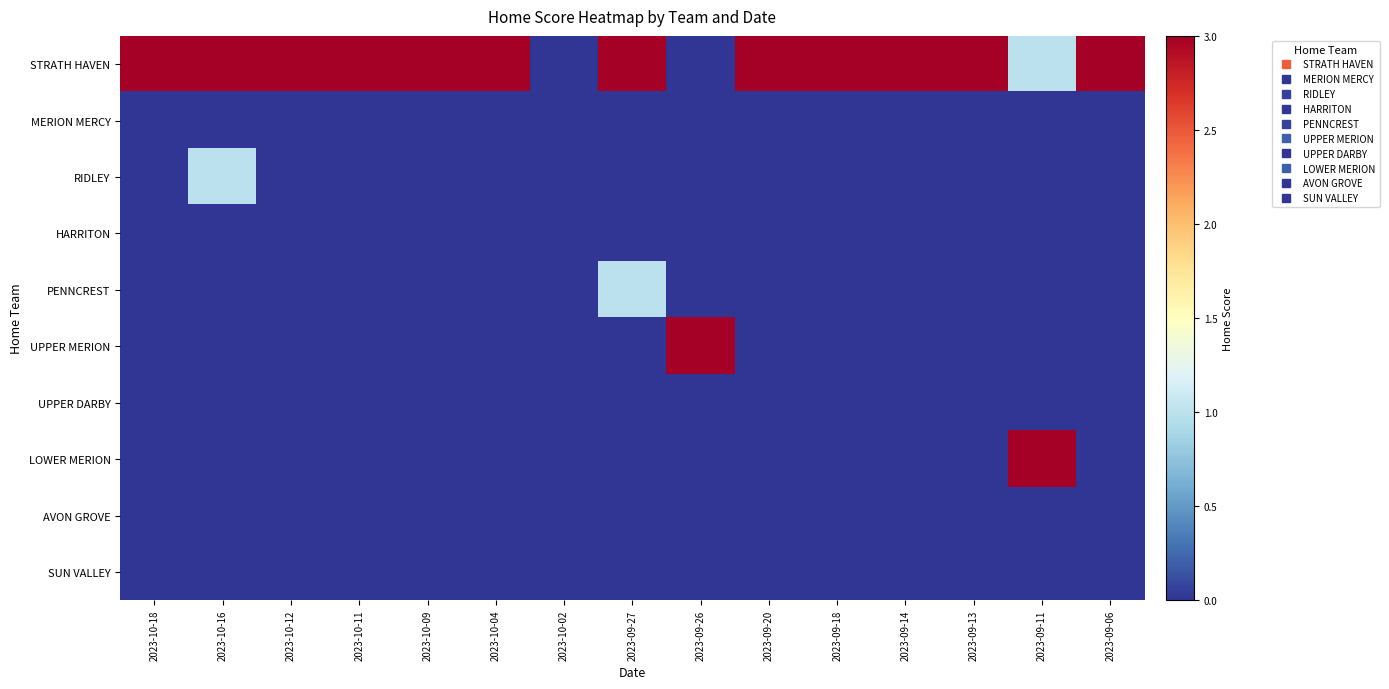

Reading left to right, list all the values displayed in this chart.

STRATH HAVEN: 2023-10-18=3	2023-10-16=3	2023-10-12=3	2023-10-11=3	2023-10-09=3	2023-10-04=3	2023-10-02=0	2023-09-27=3	2023-09-26=0	2023-09-20=3	2023-09-18=3	2023-09-14=3	2023-09-13=3	2023-09-11=1	2023-09-06=3
MERION MERCY: 2023-10-18=0	2023-10-16=0	2023-10-12=0	2023-10-11=0	2023-10-09=0	2023-10-04=0	2023-10-02=0	2023-09-27=0	2023-09-26=0	2023-09-20=0	2023-09-18=0	2023-09-14=0	2023-09-13=0	2023-09-11=0	2023-09-06=0
RIDLEY: 2023-10-18=0	2023-10-16=1	2023-10-12=0	2023-10-11=0	2023-10-09=0	2023-10-04=0	2023-10-02=0	2023-09-27=0	2023-09-26=0	2023-09-20=0	2023-09-18=0	2023-09-14=0	2023-09-13=0	2023-09-11=0	2023-09-06=0
HARRITON: 2023-10-18=0	2023-10-16=0	2023-10-12=0	2023-10-11=0	2023-10-09=0	2023-10-04=0	2023-10-02=0	2023-09-27=0	2023-09-26=0	2023-09-20=0	2023-09-18=0	2023-09-14=0	2023-09-13=0	2023-09-11=0	2023-09-06=0
PENNCREST: 2023-10-18=0	2023-10-16=0	2023-10-12=0	2023-10-11=0	2023-10-09=0	2023-10-04=0	2023-10-02=0	2023-09-27=1	2023-09-26=0	2023-09-20=0	2023-09-18=0	2023-09-14=0	2023-09-13=0	2023-09-11=0	2023-09-06=0
UPPER MERION: 2023-10-18=0	2023-10-16=0	2023-10-12=0	2023-10-11=0	2023-10-09=0	2023-10-04=0	2023-10-02=0	2023-09-27=0	2023-09-26=3	2023-09-20=0	2023-09-18=0	2023-09-14=0	2023-09-13=0	2023-09-11=0	2023-09-06=0
UPPER DARBY: 2023-10-18=0	2023-10-16=0	2023-10-12=0	2023-10-11=0	2023-10-09=0	2023-10-04=0	2023-10-02=0	2023-09-27=0	2023-09-26=0	2023-09-20=0	2023-09-18=0	2023-09-14=0	2023-09-13=0	2023-09-11=0	2023-09-06=0
LOWER MERION: 2023-10-18=0	2023-10-16=0	2023-10-12=0	2023-10-11=0	2023-10-09=0	2023-10-04=0	2023-10-02=0	2023-09-27=0	2023-09-26=0	2023-09-20=0	2023-09-18=0	2023-09-14=0	2023-09-13=0	2023-09-11=3	2023-09-06=0
AVON GROVE: 2023-10-18=0	2023-10-16=0	2023-10-12=0	2023-10-11=0	2023-10-09=0	2023-10-04=0	2023-10-02=0	2023-09-27=0	2023-09-26=0	2023-09-20=0	2023-09-18=0	2023-09-14=0	2023-09-13=0	2023-09-11=0	2023-09-06=0
SUN VALLEY: 2023-10-18=0	2023-10-16=0	2023-10-12=0	2023-10-11=0	2023-10-09=0	2023-10-04=0	2023-10-02=0	2023-09-27=0	2023-09-26=0	2023-09-20=0	2023-09-18=0	2023-09-14=0	2023-09-13=0	2023-09-11=0	2023-09-06=0